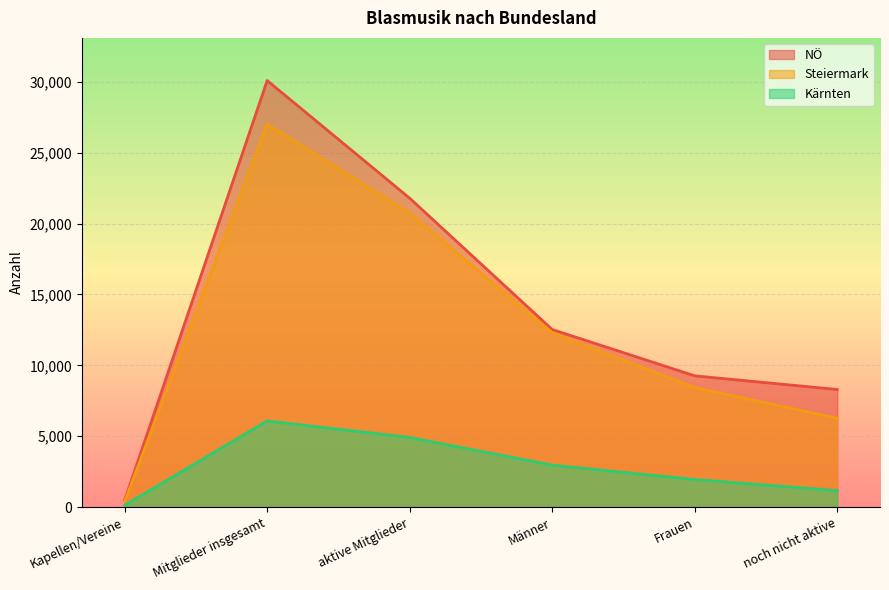

What value does the Steiermark series have at noch nicht aktive, to the nearest 100?

6300